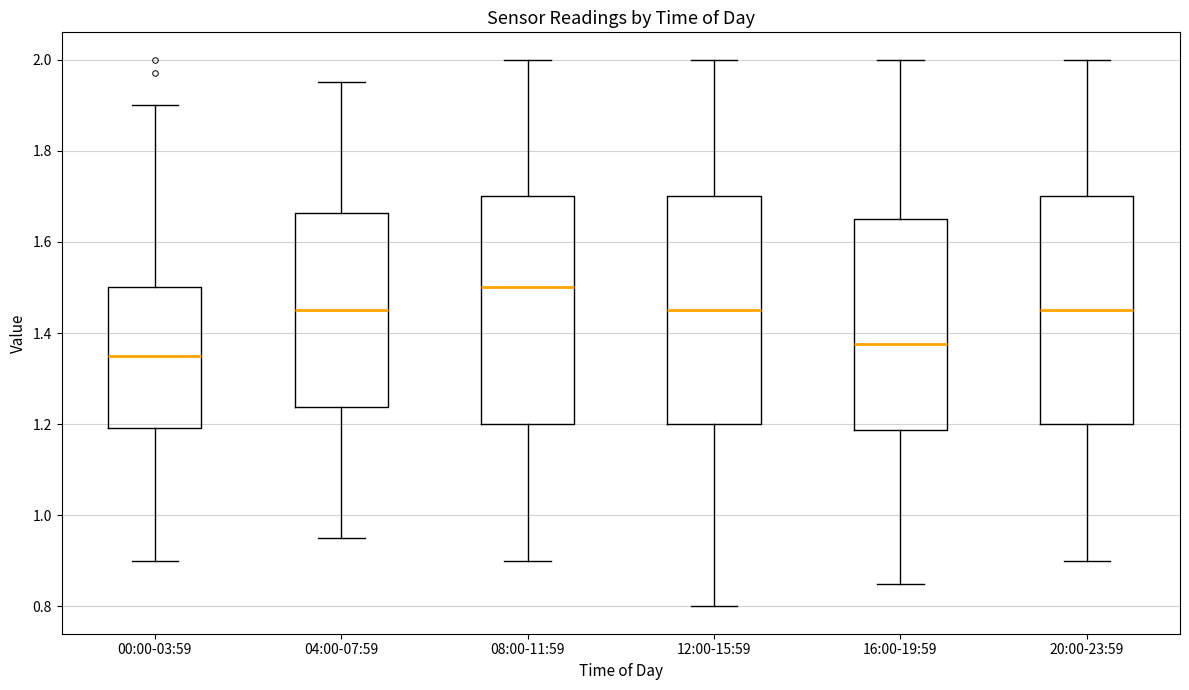

Reading left to right, transcribe this box plot: for each box, give where its median line is, the range the box spans, and where its two whiskers end, as read against the y-axis. The values are not printed on the chart, so give them approximately, as read against the axis.

00:00-03:59: median 1.36, box 1.20 to 1.50, whiskers 0.90 to 1.90
04:00-07:59: median 1.46, box 1.24 to 1.66, whiskers 0.96 to 1.96
08:00-11:59: median 1.50, box 1.20 to 1.70, whiskers 0.90 to 2.00
12:00-15:59: median 1.46, box 1.20 to 1.70, whiskers 0.80 to 2.00
16:00-19:59: median 1.38, box 1.18 to 1.66, whiskers 0.86 to 2.00
20:00-23:59: median 1.46, box 1.20 to 1.70, whiskers 0.90 to 2.00